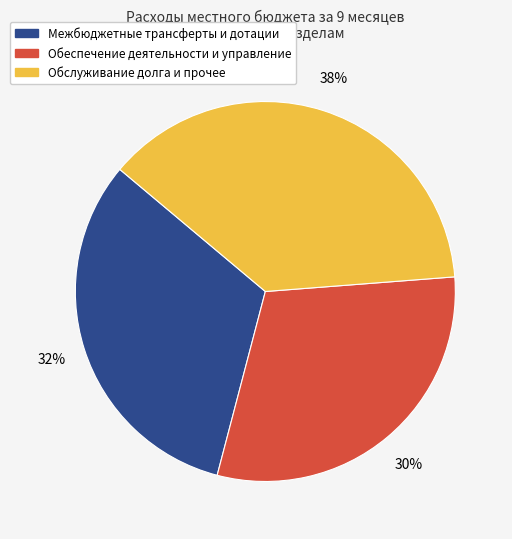

To the nearest percent, what is the average slice percentage?

33%